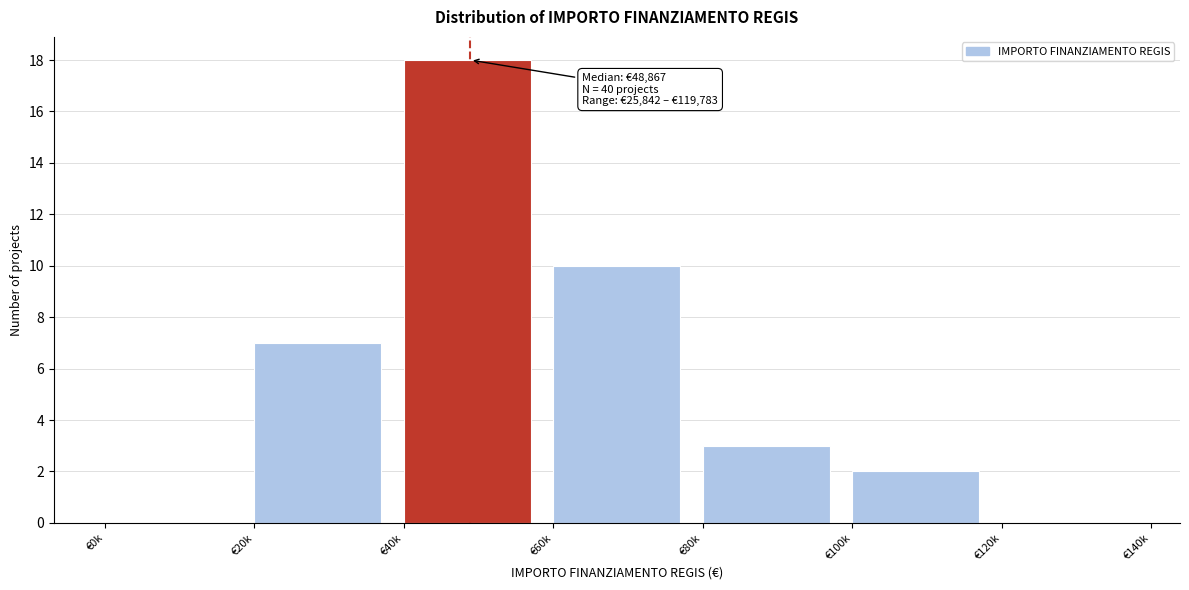

Reading right to left, list all the values displayed in this chart.

€120k=0	€100k=2	€80k=3	€60k=10	€40k=18	€20k=7	€0k=0